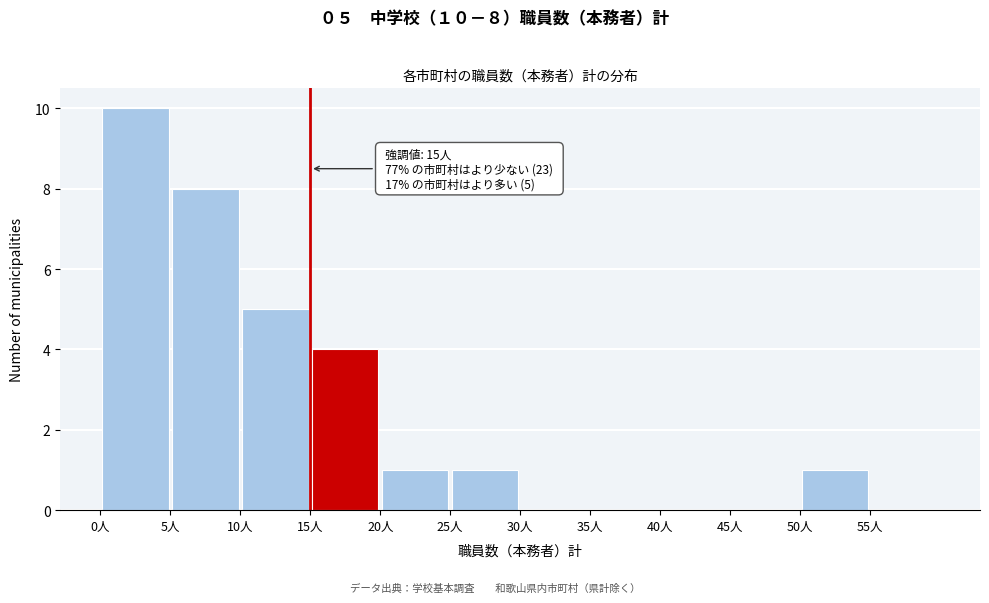

Which range on the x-axis has the tallest bar?

0 to 5